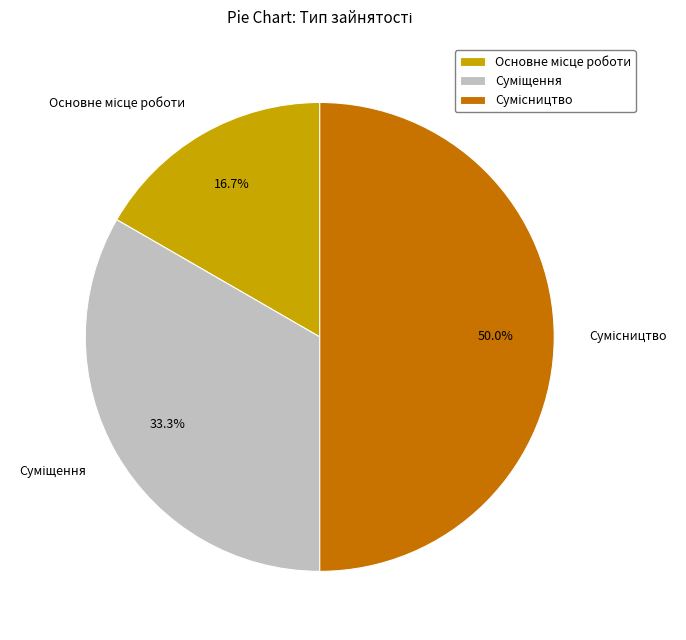

Which category has the biggest portion of the pie?

Сумісництво